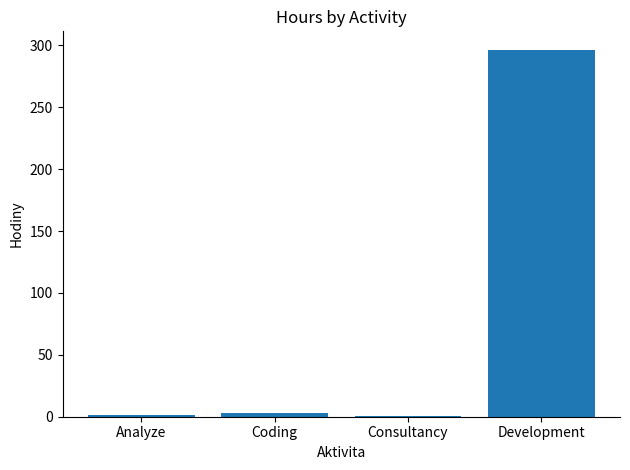

What is the sum of all values?

301.7